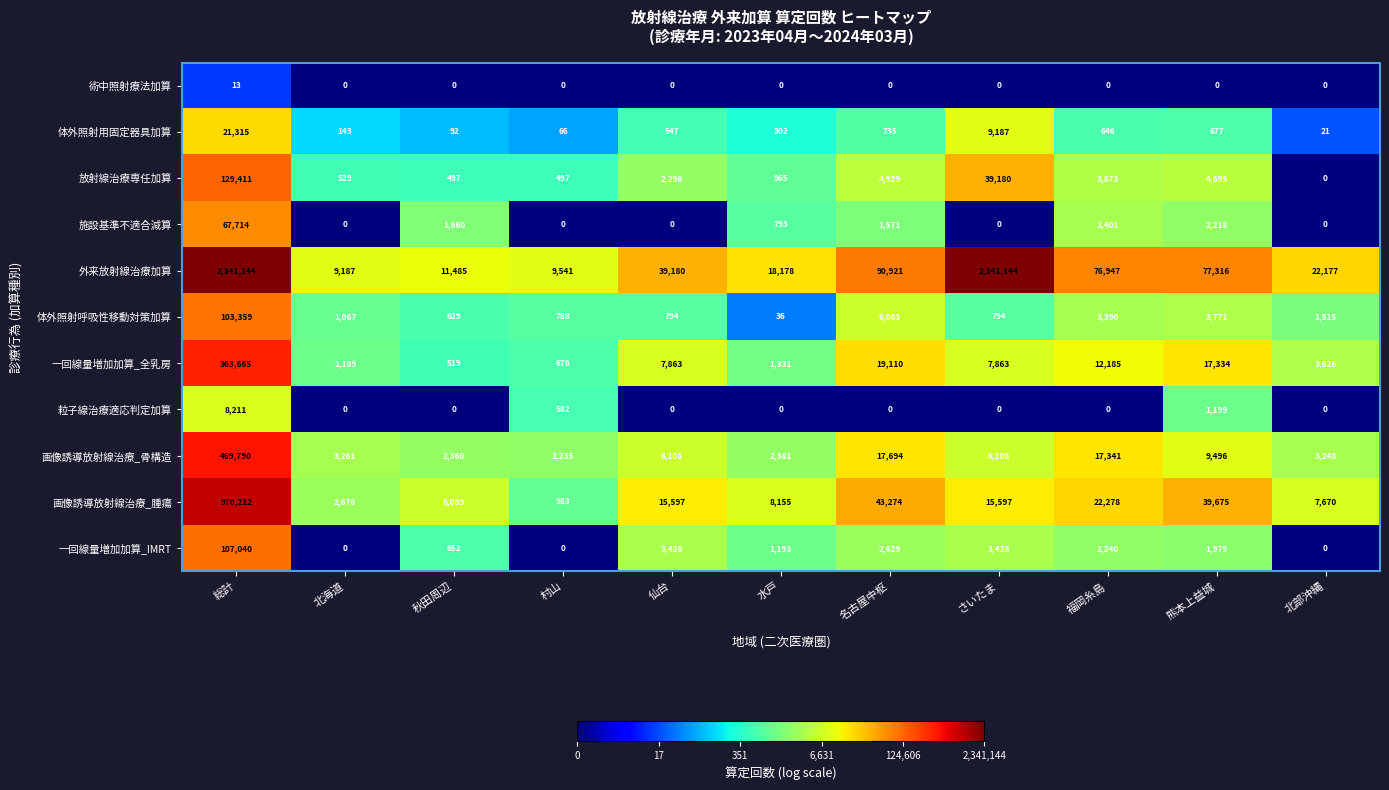

What is the difference between the second highest and minimum values in the 外来放射線治療加算 series?

2331957